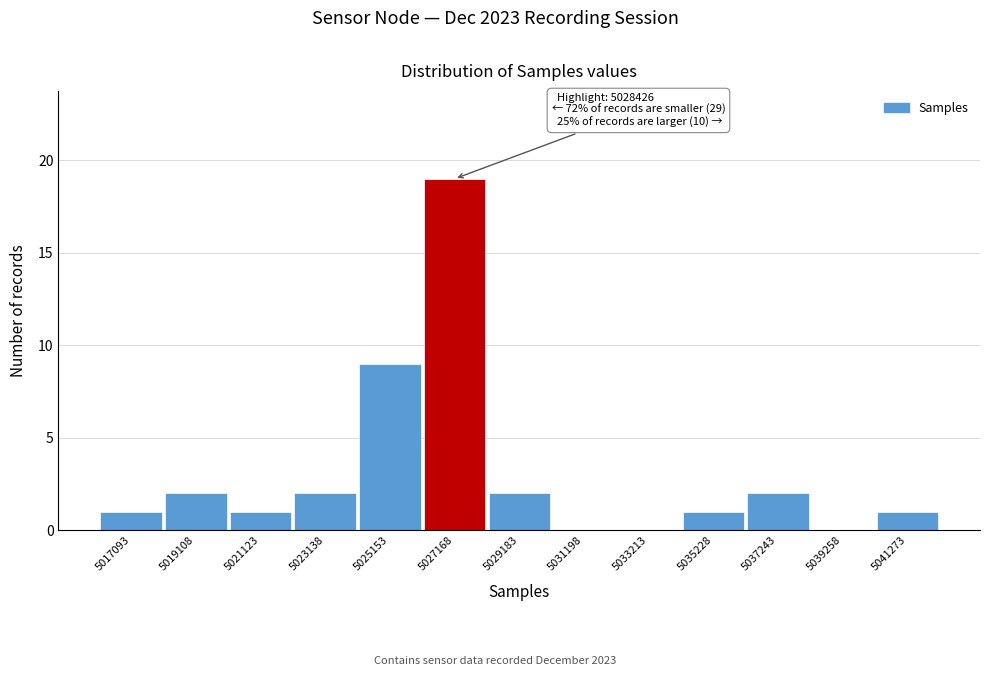

Reading left to right, list all the values displayed in this chart.

5017093=1	5019108=2	5021123=1	5023138=2	5025153=9	5027168=19	5029183=2	5031198=0	5033213=0	5035228=1	5037243=2	5039258=0	5041273=1